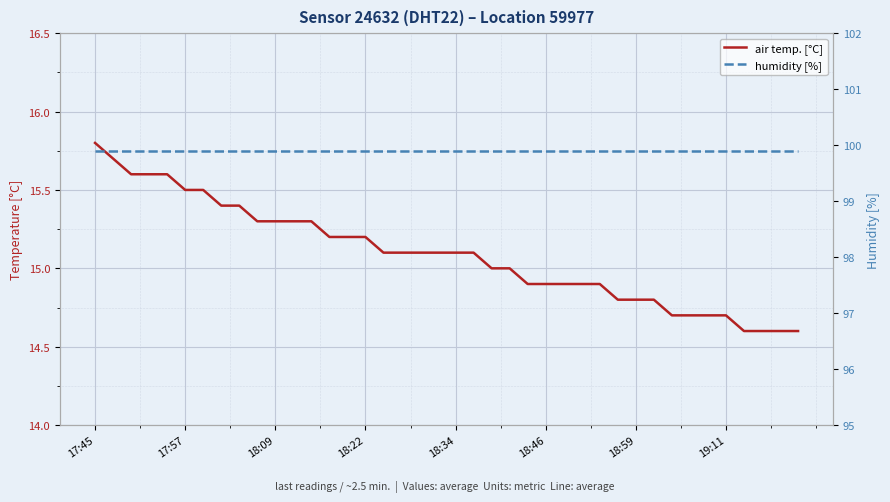

Reading right to left, extract all data points from this chart.

air temp. [°C]: 14.6	14.6	14.6	14.6	14.7	14.7	14.7	14.7	14.8	14.8	14.8	14.9	14.9	14.9	14.9	14.9	15.0	15.0	15.1	15.1	15.1	15.1	15.1	15.1	15.2	15.2	15.2	15.3	15.3	15.3	15.3	15.4	15.4	15.5	15.5	15.6	15.6	15.6	15.7	15.8
humidity [%]: 99.9	99.9	99.9	99.9	99.9	99.9	99.9	99.9	99.9	99.9	99.9	99.9	99.9	99.9	99.9	99.9	99.9	99.9	99.9	99.9	99.9	99.9	99.9	99.9	99.9	99.9	99.9	99.9	99.9	99.9	99.9	99.9	99.9	99.9	99.9	99.9	99.9	99.9	99.9	99.9